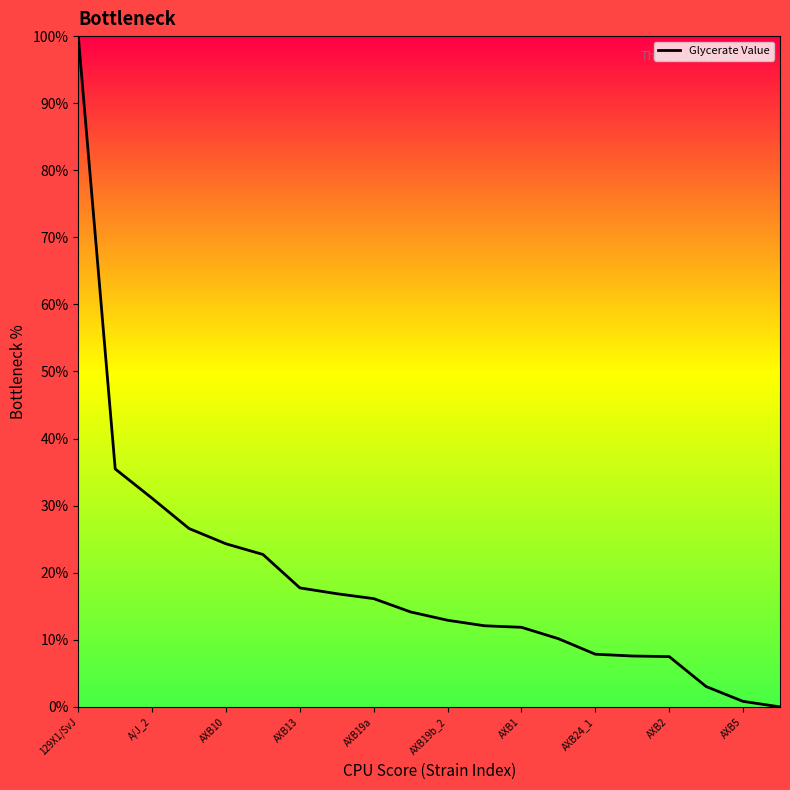

What is the difference between the maximum and minimum values?

100.0